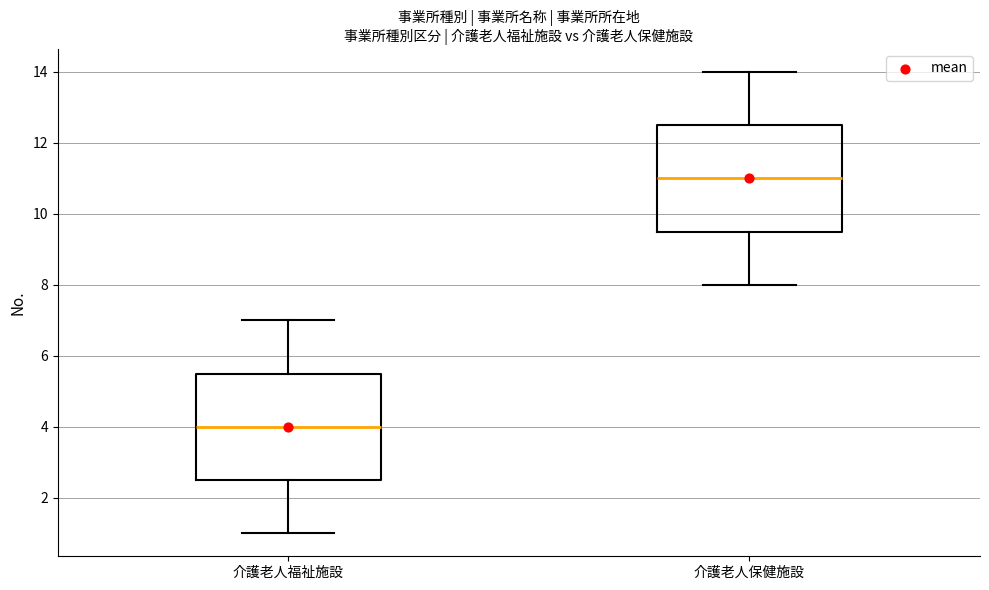

Reading left to right, read every box against the y-axis: the position of its median line, the range the box covers, and the ends of its whiskers. The values are not printed on the chart, so give them approximately, as read against the axis.

介護老人福祉施設: median 4.0, box 2.6 to 5.6, whiskers 1.0 to 7.0
介護老人保健施設: median 11.0, box 9.6 to 12.6, whiskers 8.0 to 14.0